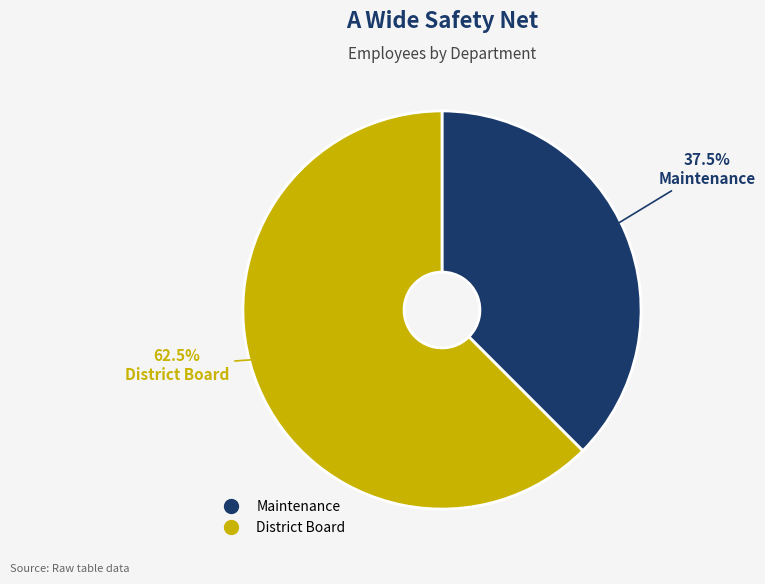

Combined, do Maintenance and District Board account for over 50%?

Yes